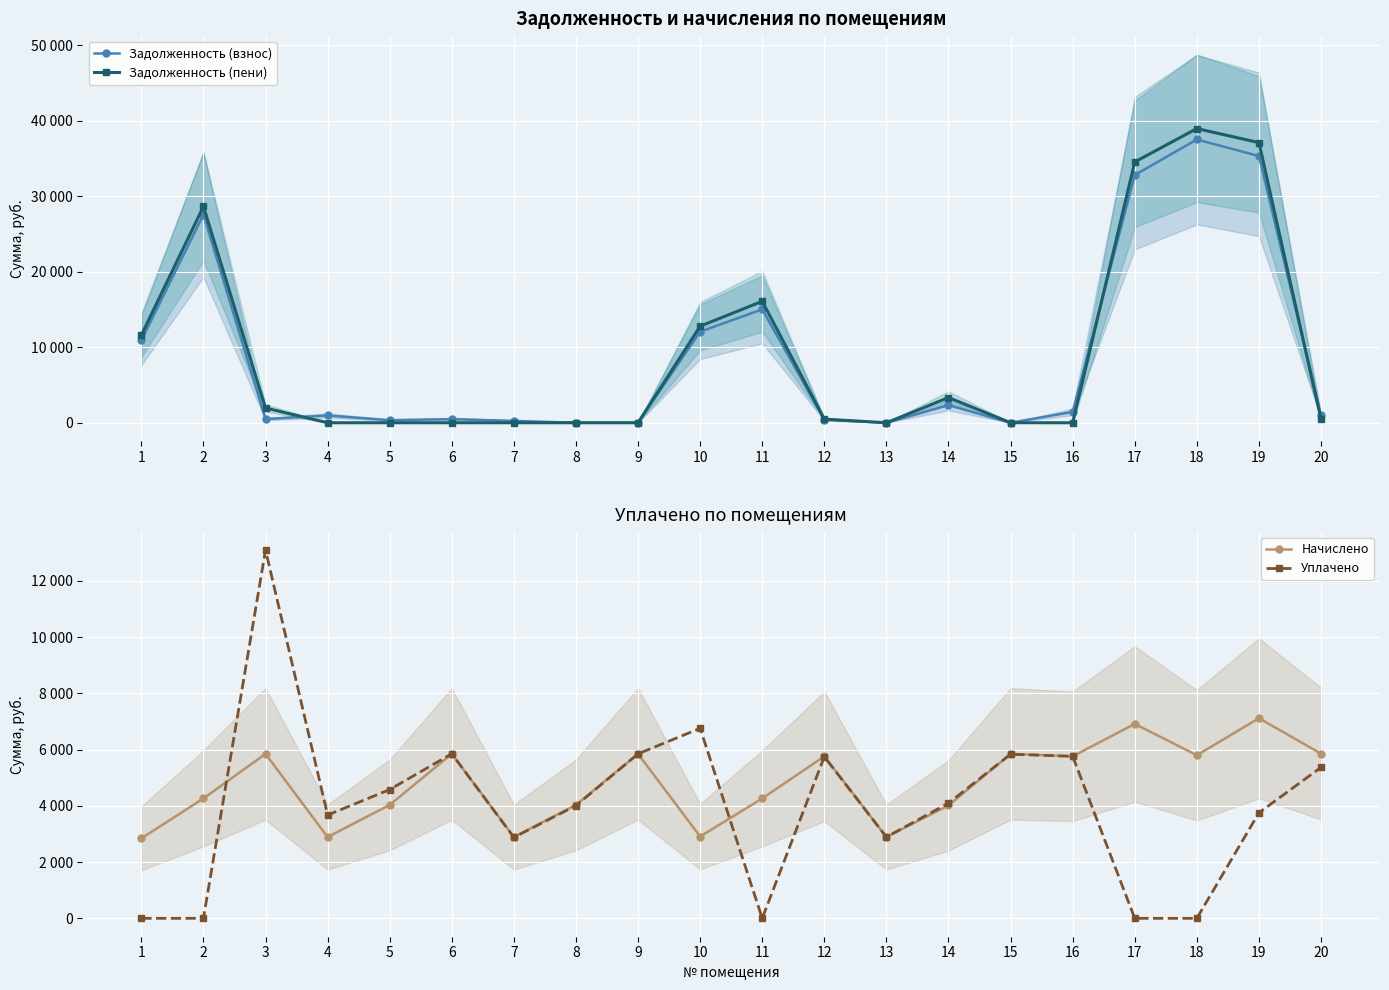

How many interior local peaks does the Задолженность (пени) series have?

5